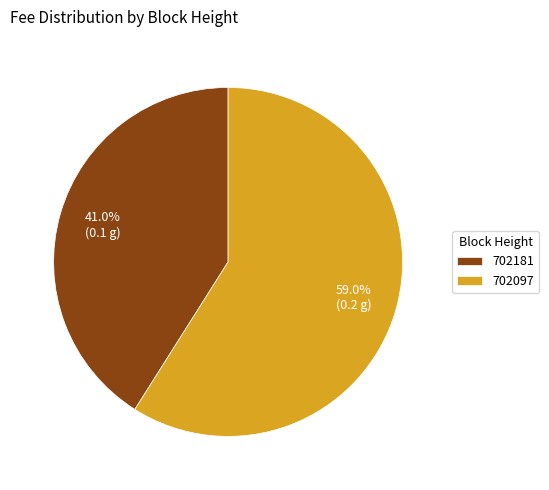

Rank the categories by value from lowest to highest.

702181, 702097